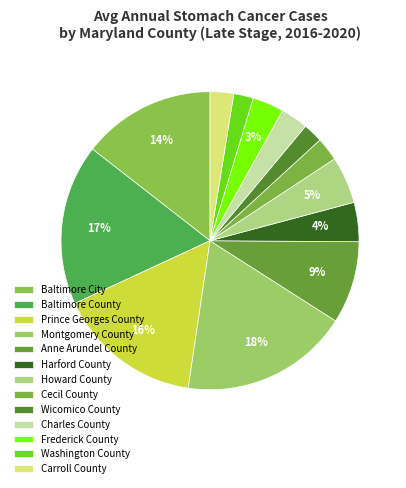

Which category has the smallest portion of the pie?

Wicomico County